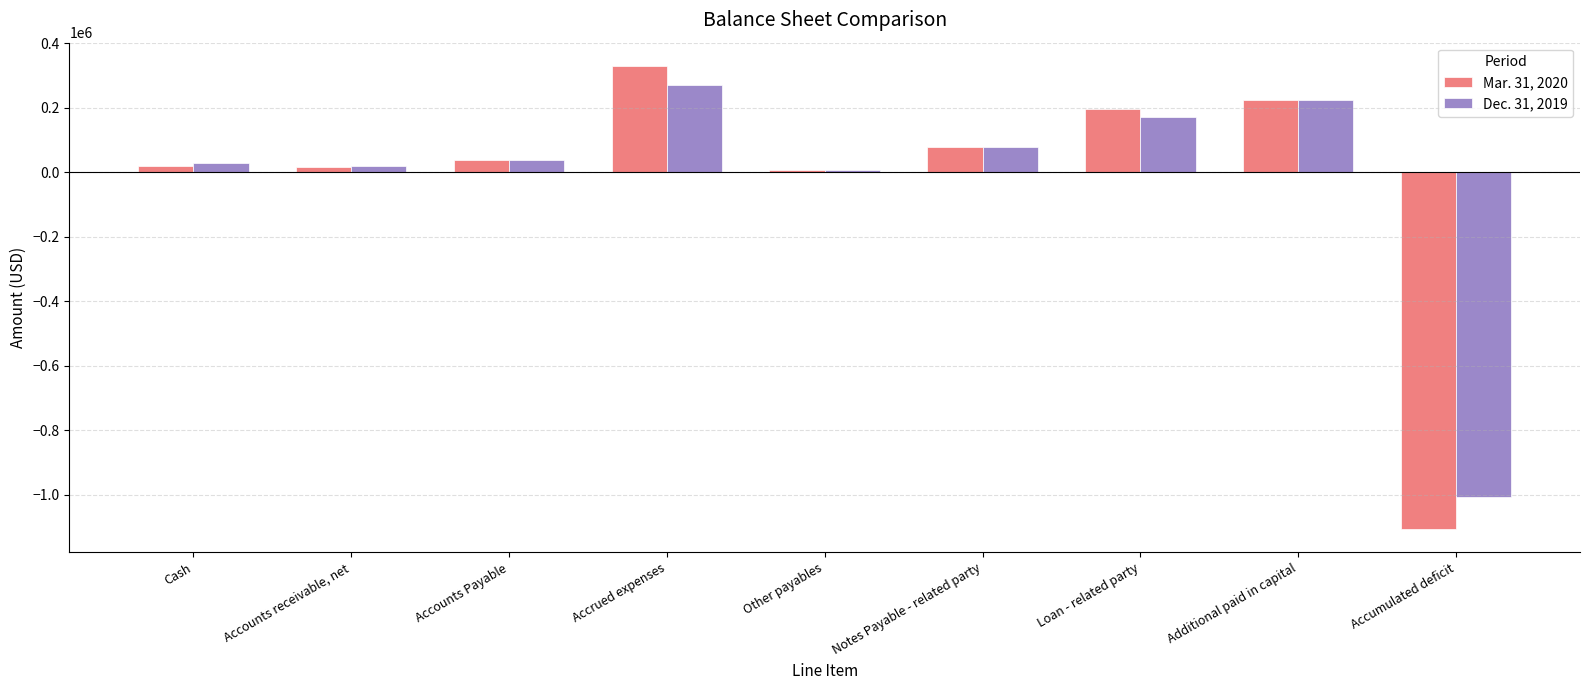

The value of Dec. 31, 2019 at Accrued expenses is 117571. True or false?

False